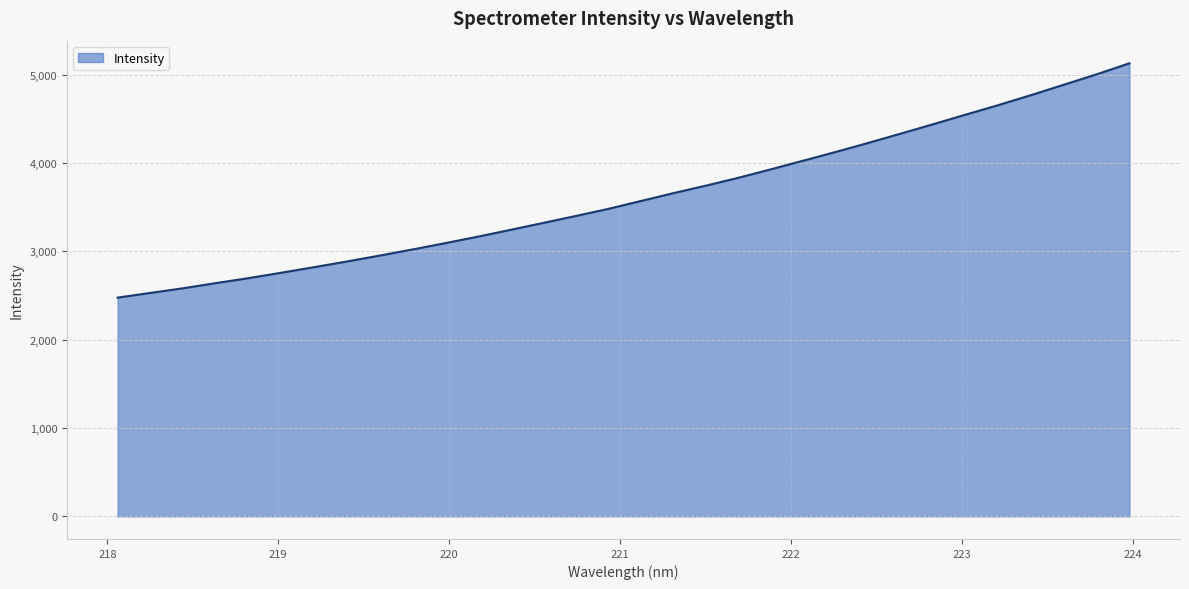

What is the maximum value shown in the chart?

5127.6